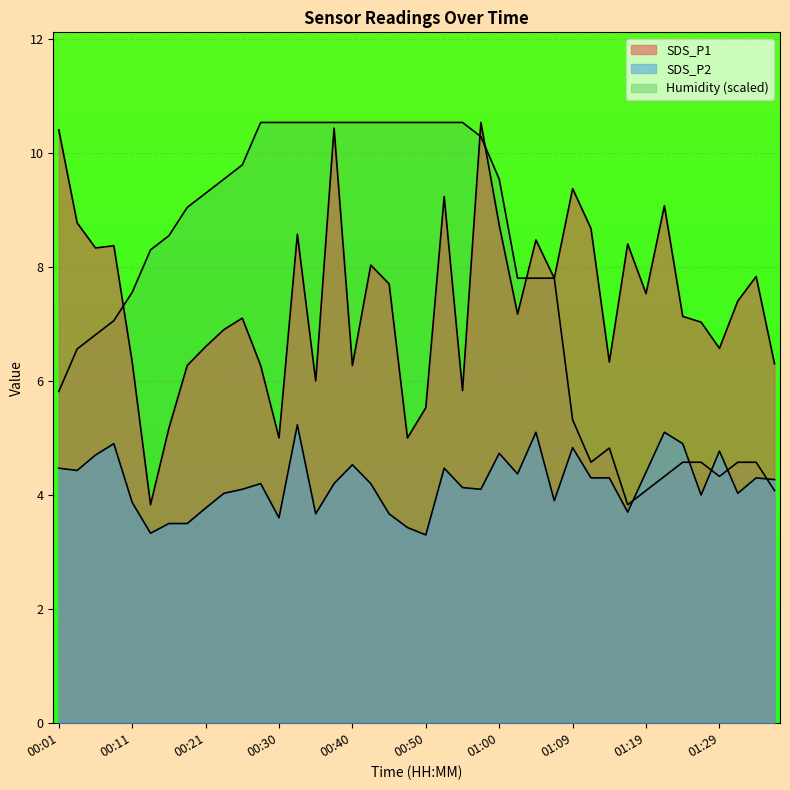

What position from the right is 01:02?

15